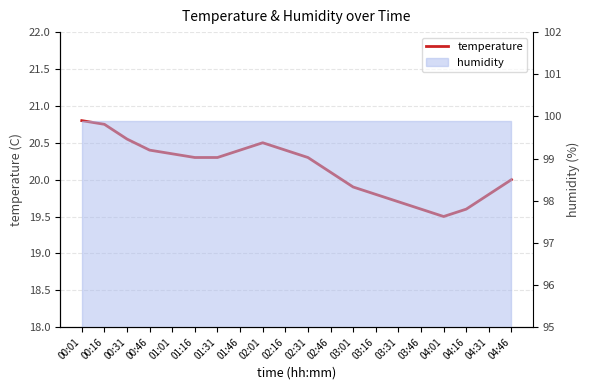

List the labels in order of value, largest first.

00:01, 00:16, 00:31, 02:01, 00:46, 01:46, 02:16, 01:01, 01:16, 01:31, 02:31, 02:46, 04:46, 03:01, 03:16, 04:31, 03:31, 03:46, 04:16, 04:01